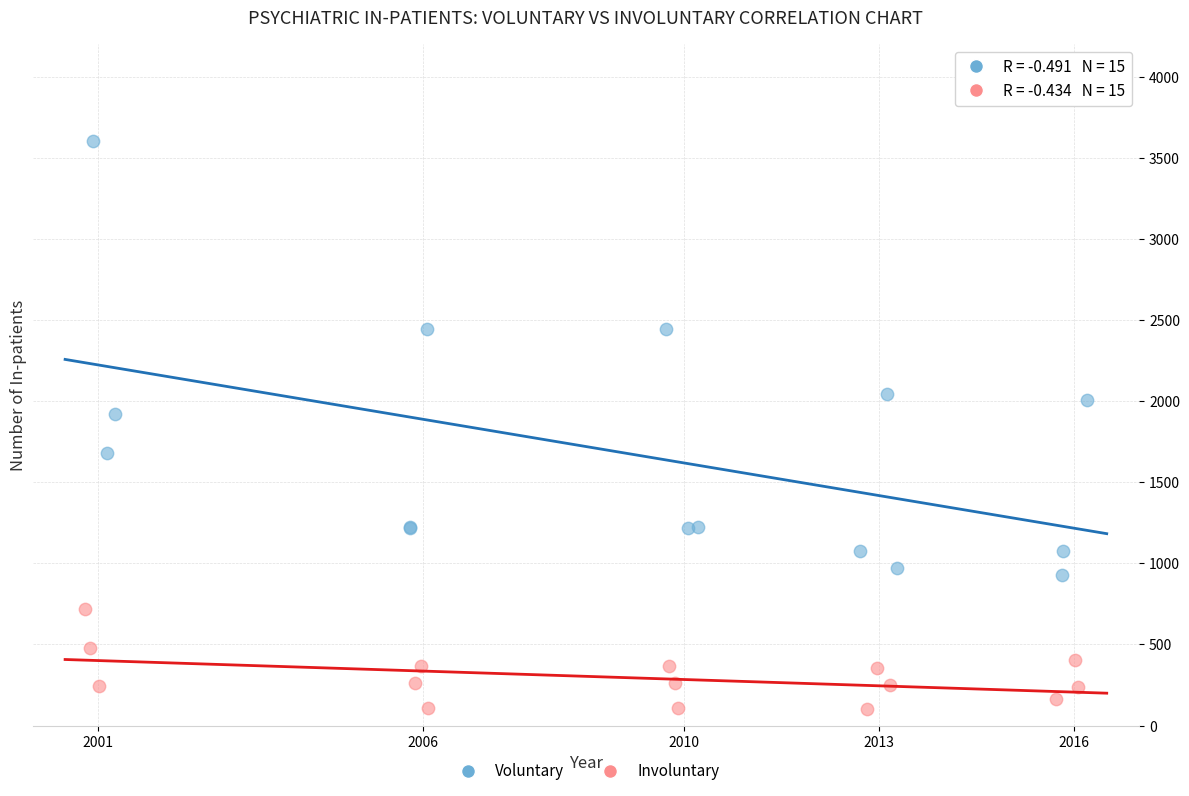

Which series reaches the maximum Y coordinate?

Voluntary